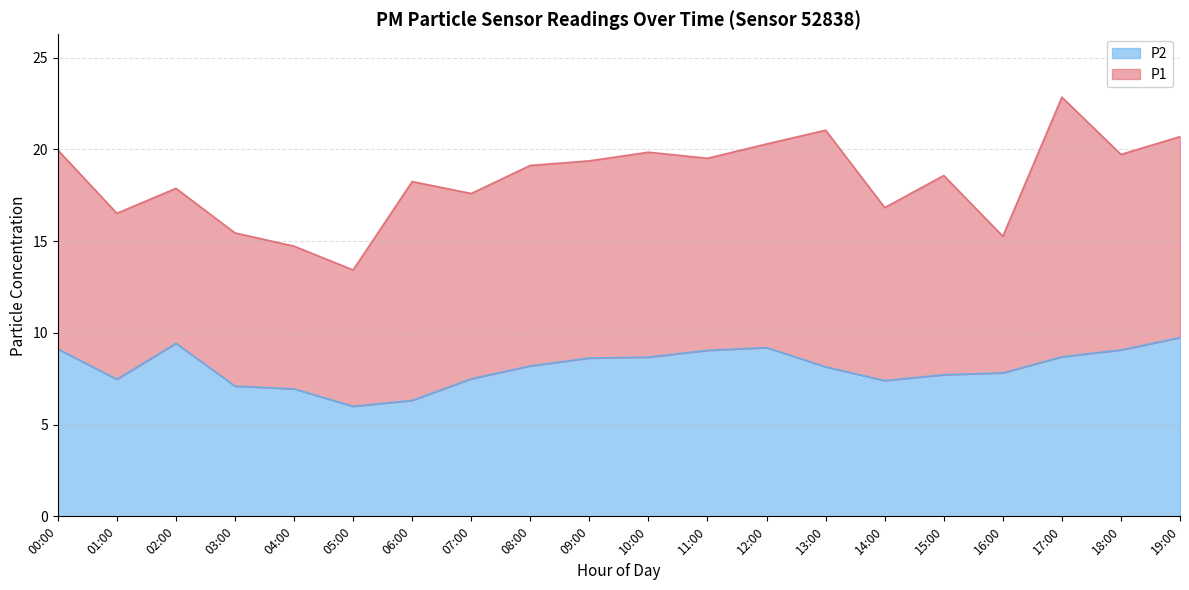

How many data points in P2 are above 8?

11